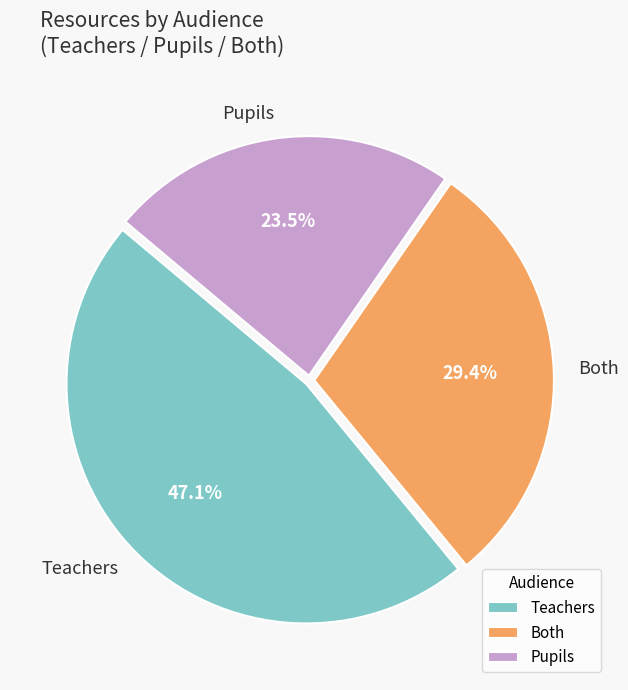

Is the sum of Teachers and Both greater than half?

Yes